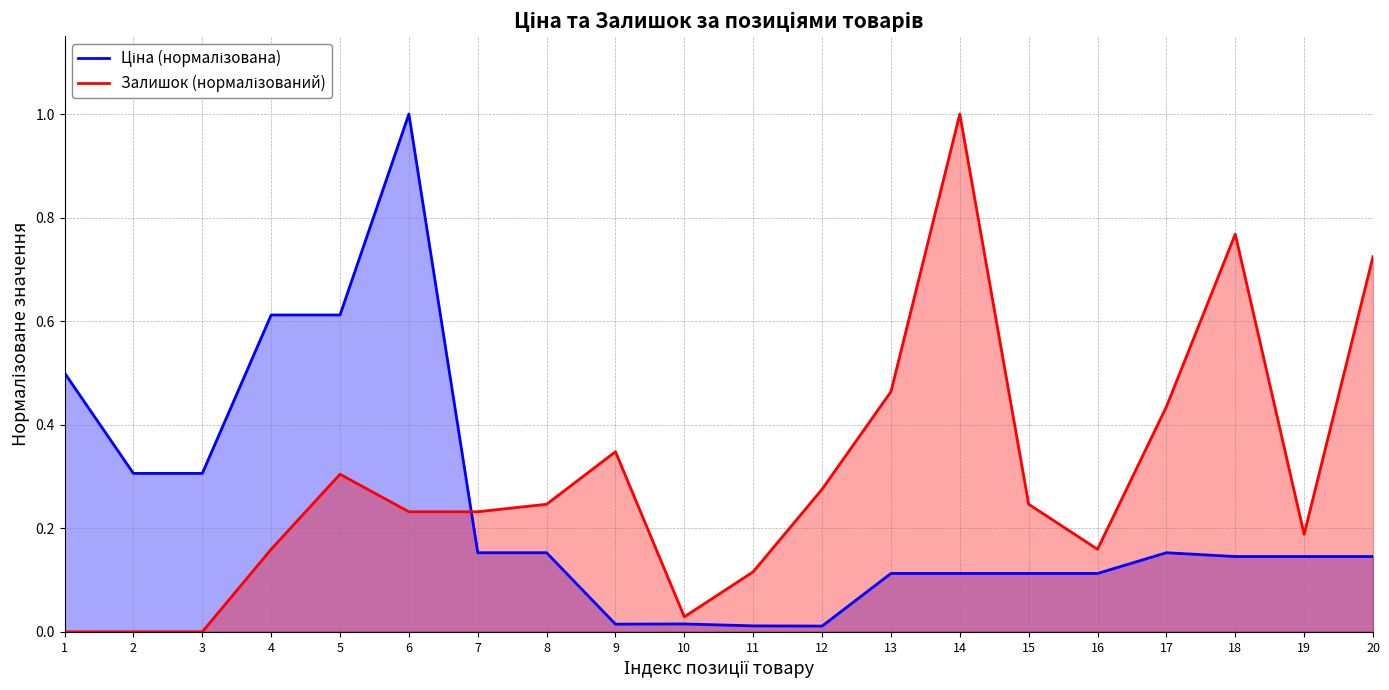

What is the average value of the Залишок (нормалізований) series?

0.3